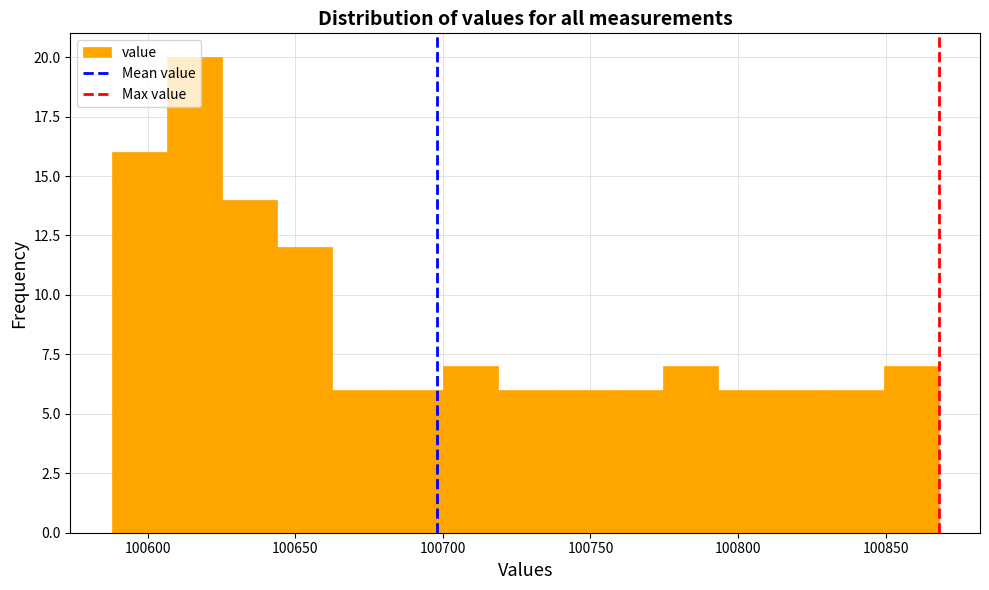

Read against the x-axis, roughly where is the centre of the tallest bar?

100615